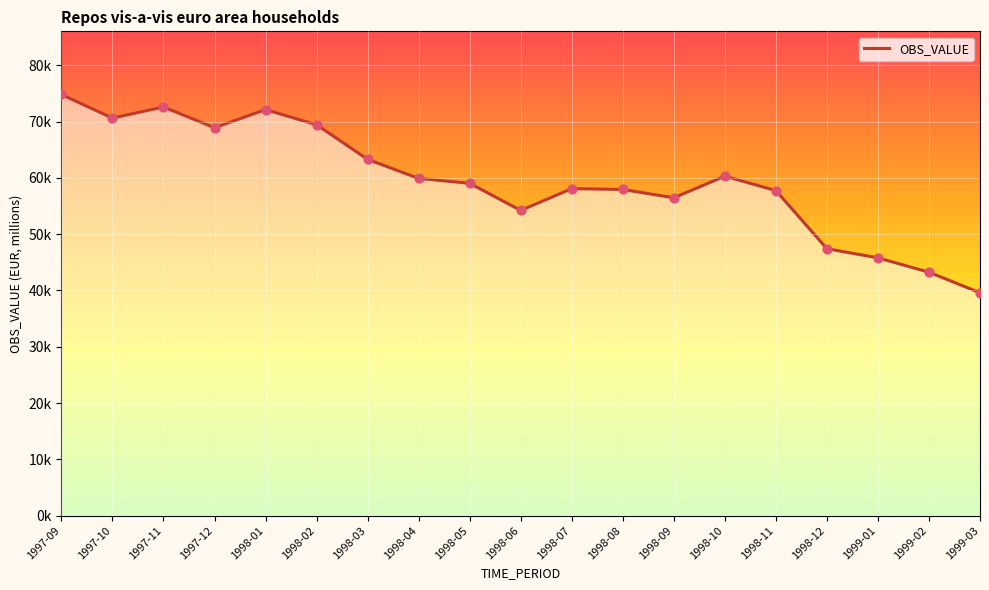

What is the ratio of the value at 1997-12 to the value at 1997-09?

0.9